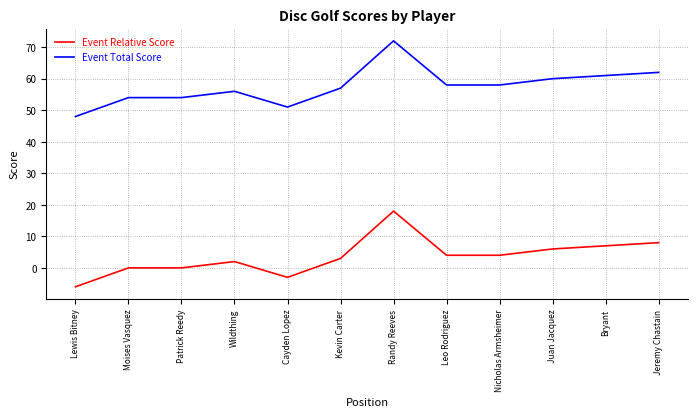

True or false: Event Relative Score and Event Total Score cross at least once.

False